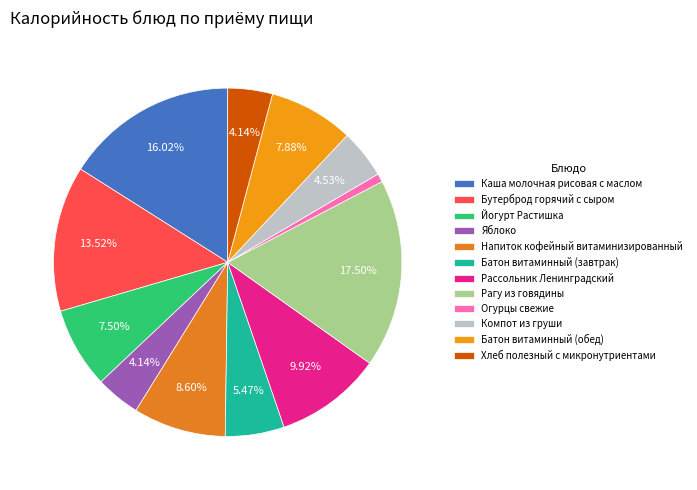

Which slice is the largest?

Рагу из говядины